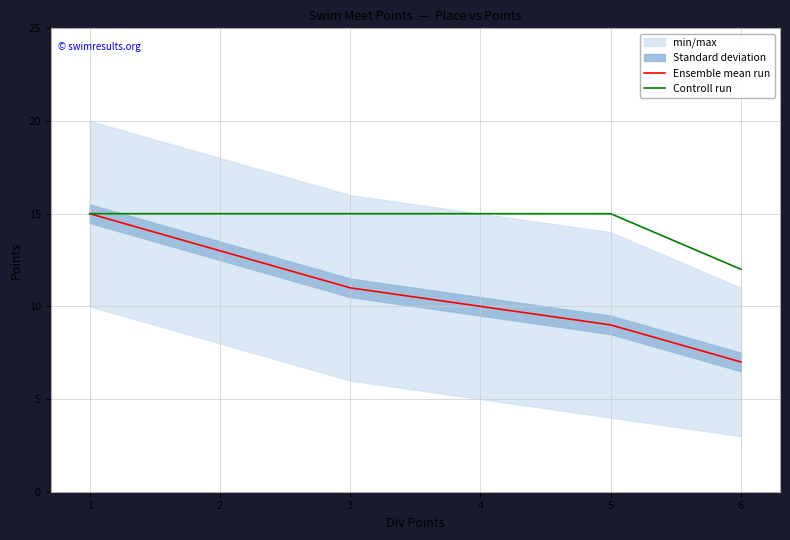

Does the chart display data point markers on the line(s)?

No